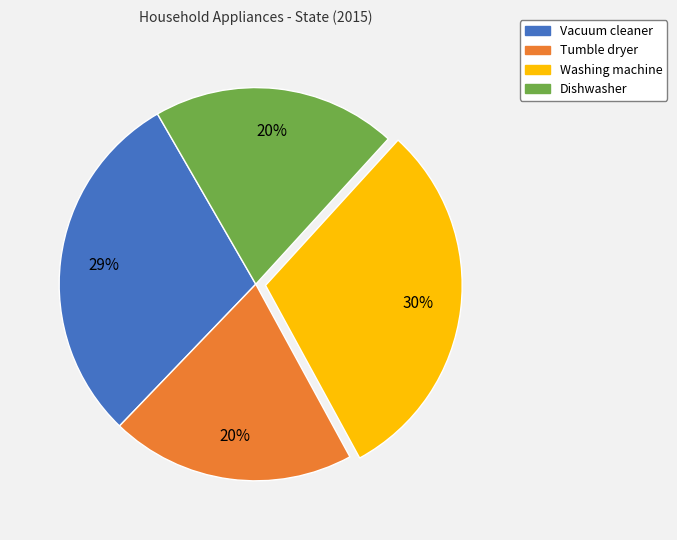

Does any single category account for the majority?

No